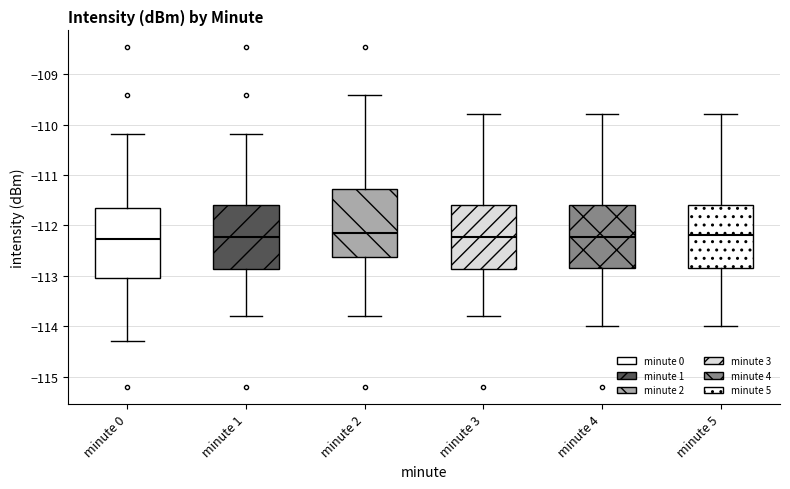

Reading left to right, transcribe this box plot: for each box, give where its median line is, the range the box spans, and where its two whiskers end, as read against the y-axis. The values are not printed on the chart, so give them approximately, as read against the axis.

minute 0: median -112.3, box -113.1 to -111.7, whiskers -114.3 to -110.2
minute 1: median -112.2, box -112.9 to -111.6, whiskers -113.8 to -110.2
minute 2: median -112.1, box -112.6 to -111.3, whiskers -113.8 to -109.4
minute 3: median -112.2, box -112.9 to -111.6, whiskers -113.8 to -109.8
minute 4: median -112.2, box -112.8 to -111.6, whiskers -114.0 to -109.8
minute 5: median -112.2, box -112.8 to -111.6, whiskers -114.0 to -109.8